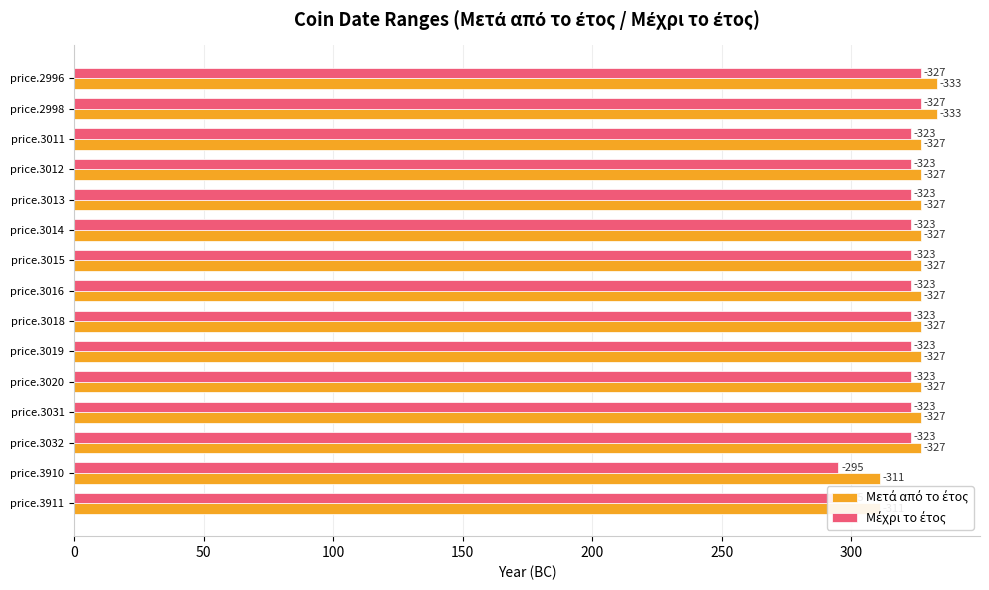

How many bars are there in each group?

2